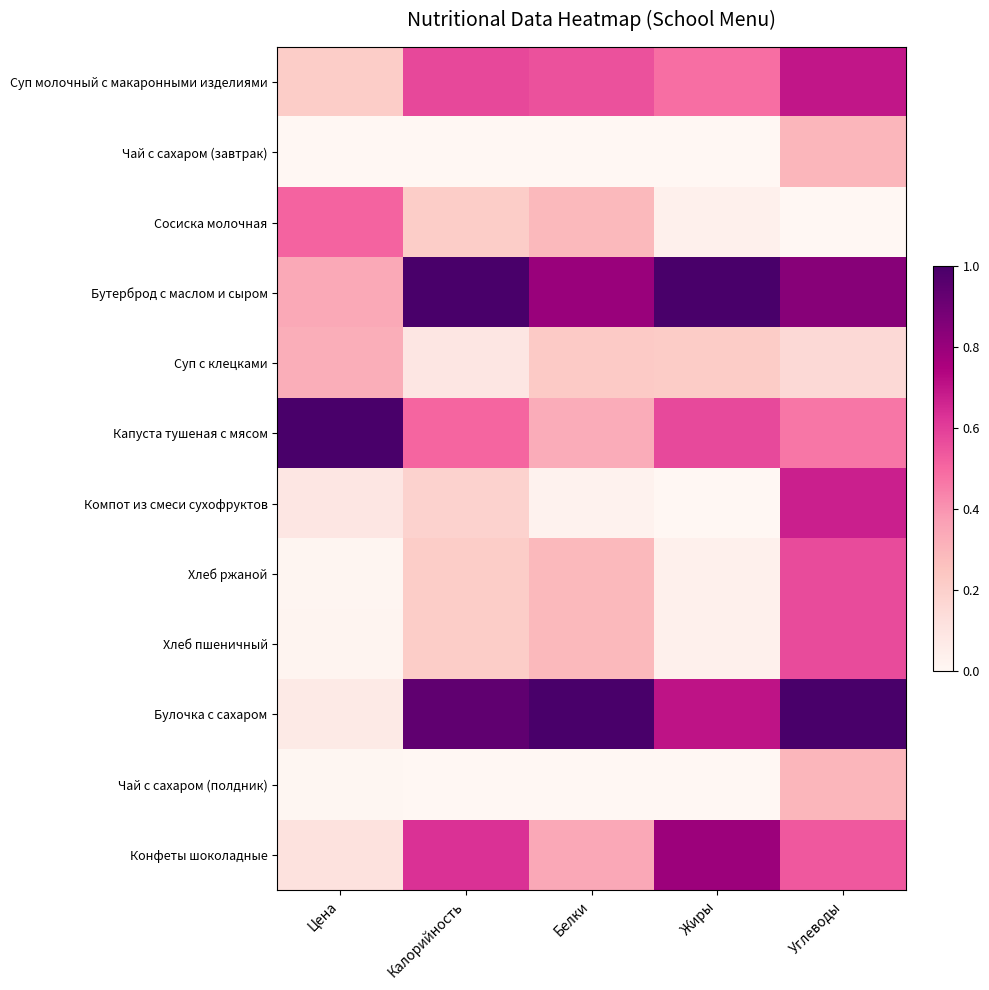

Which series changed the most between Белки and Жиры?

Конфеты шоколадные